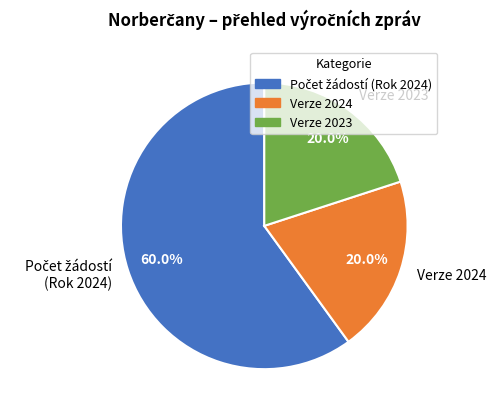

How much of the chart is everything except Verze 2023?

80.0%